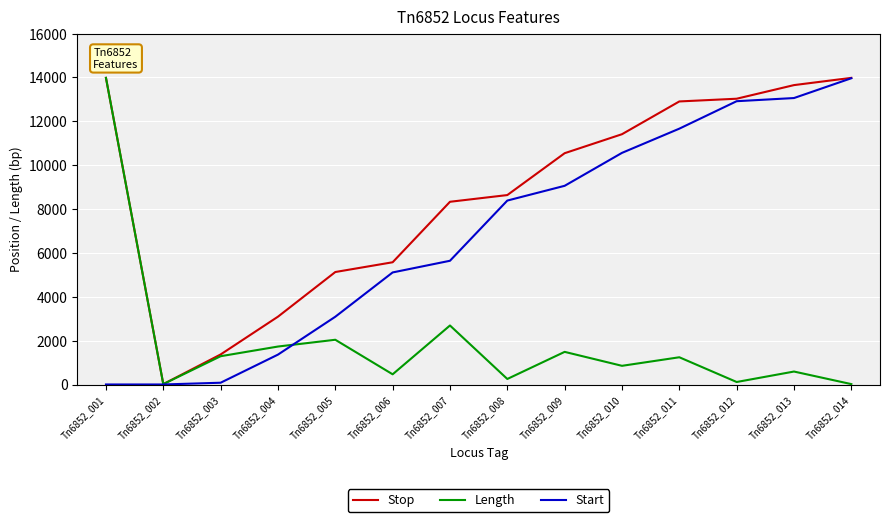

List the series in order of their overall mean, highest first.

Stop, Start, Length